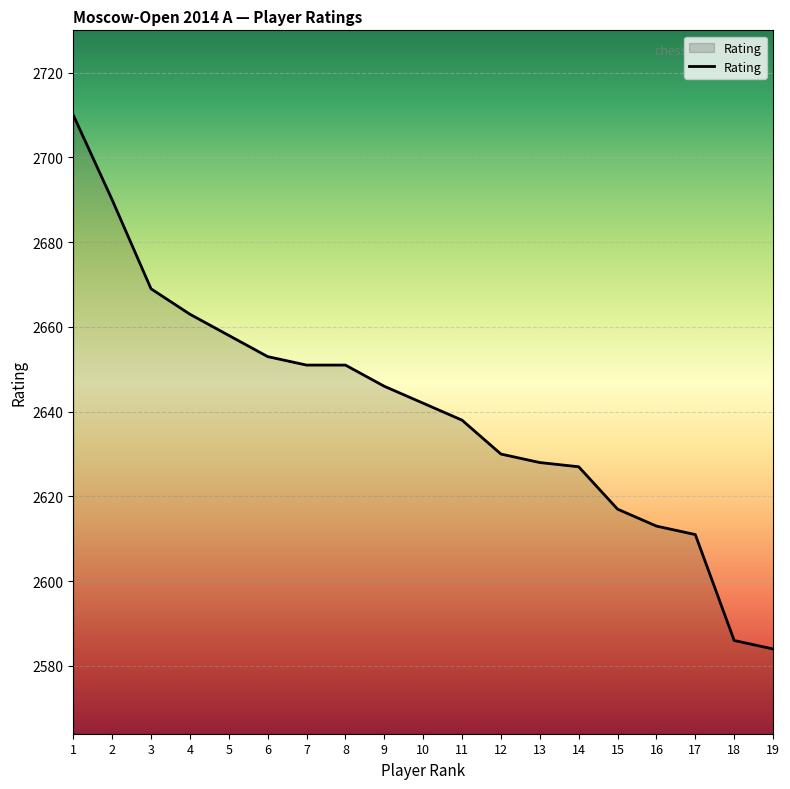

Where does the data first go above 2642?

1